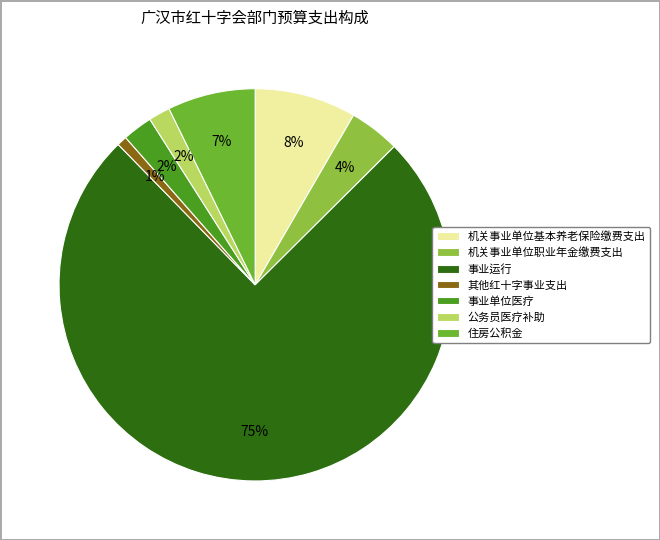

True or false: 事业运行 accounts for 68% of the total.

False